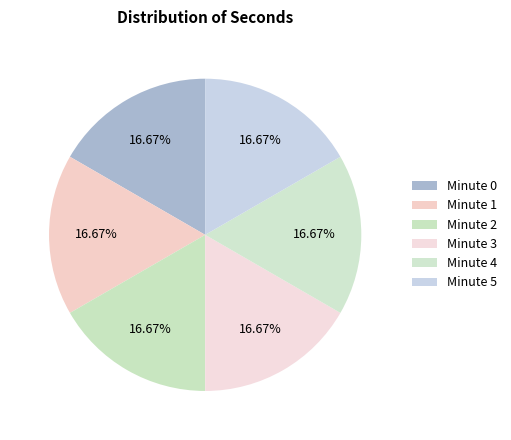

Count the number of slices in the pie.

6